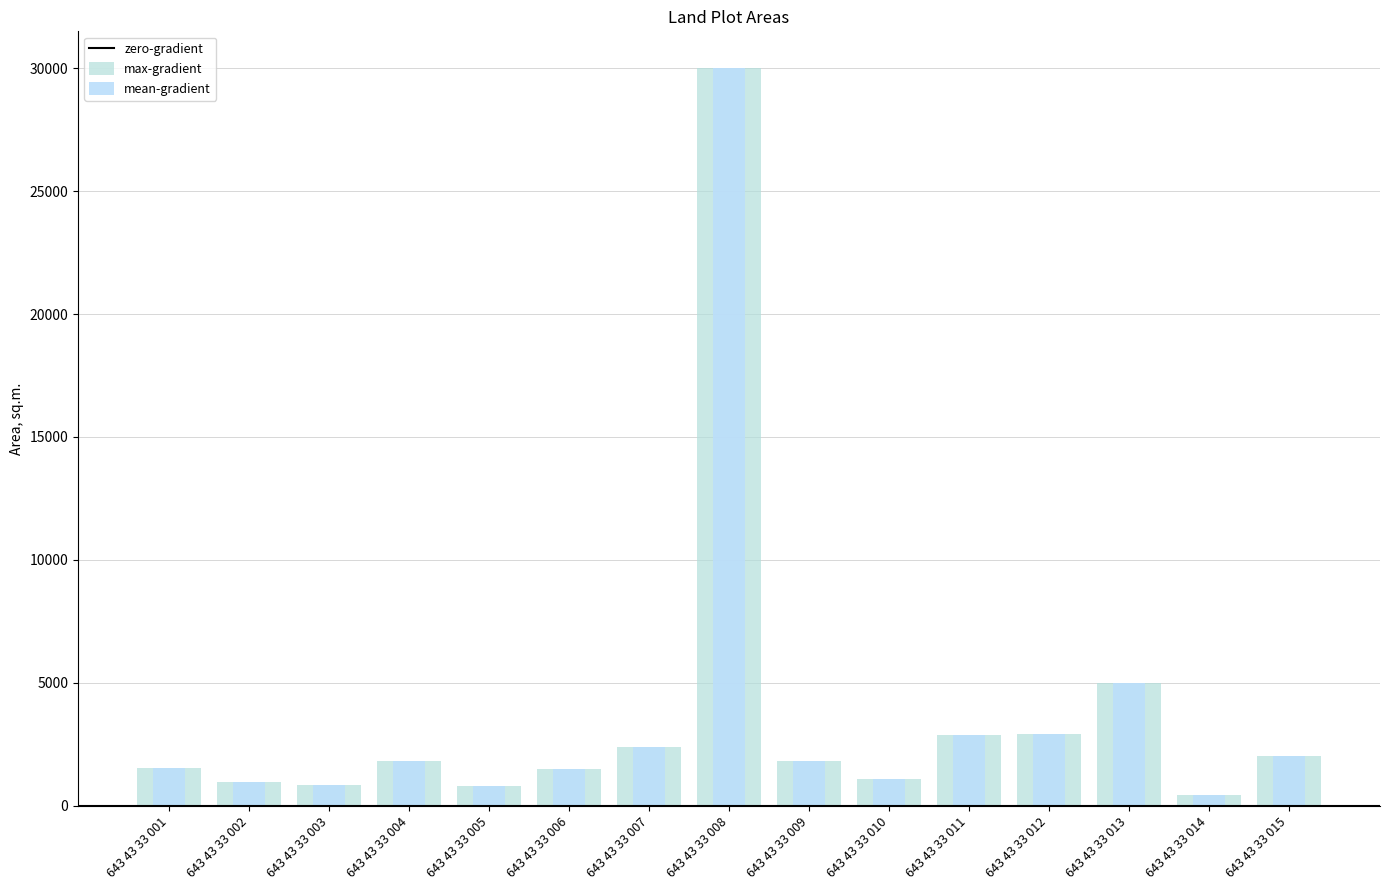

How many values in the mean-gradient series exceed 1820?

7